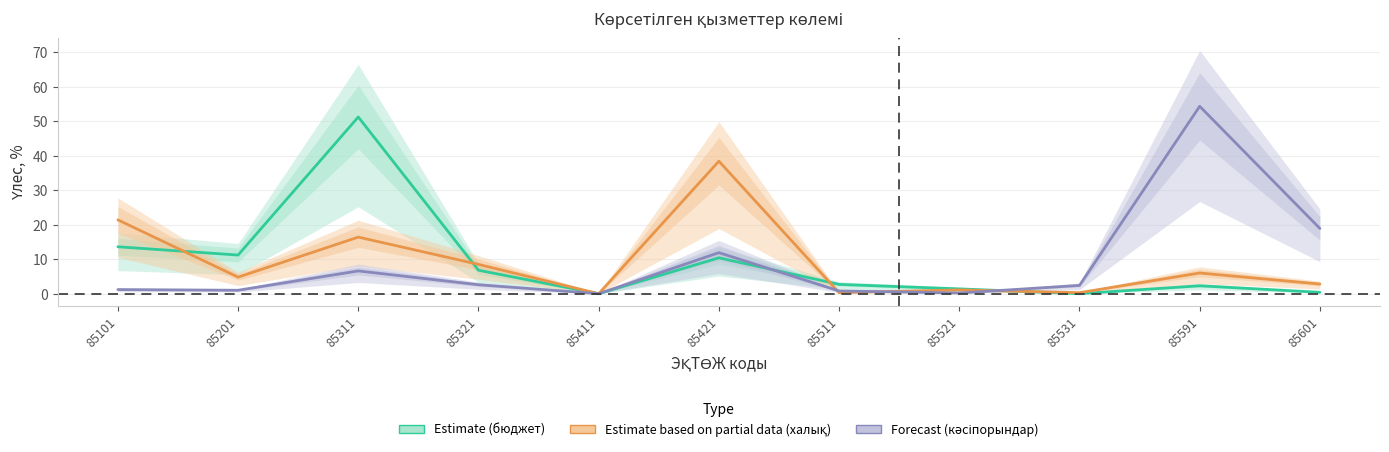

How many interior local valleys does the Forecast (кәсіпорындар) series have?

3